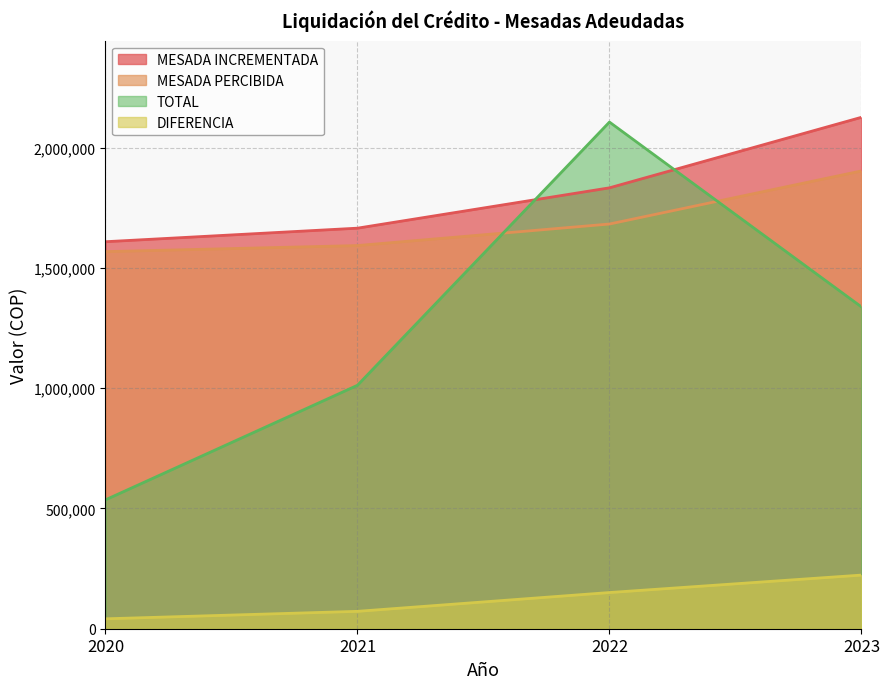

How many lines are shown in the chart?

4